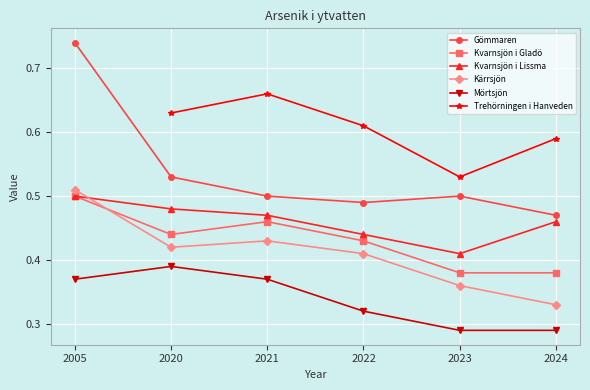

True or false: Mörtsjön has a value of 0.3 at 2023.

True